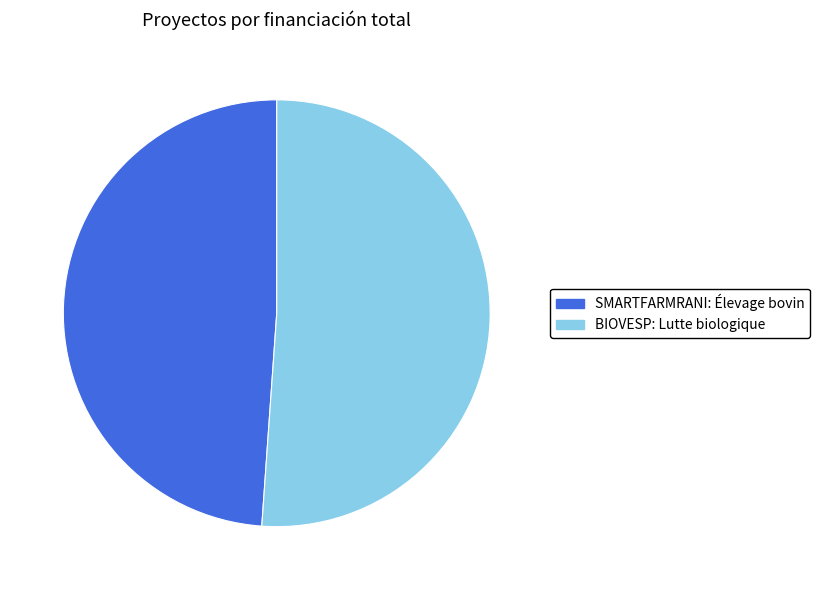

Is the sum of BIOVESP: Lutte biologique and SMARTFARMRANI: Élevage bovin greater than half?

Yes